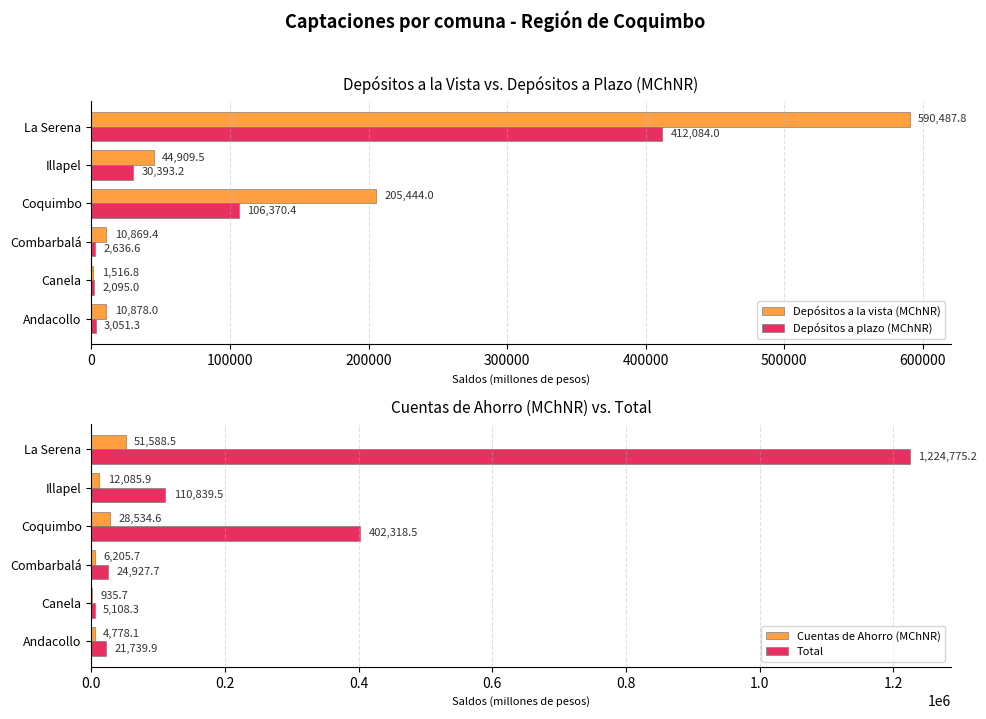

Which series has the widest spread of values?

Total